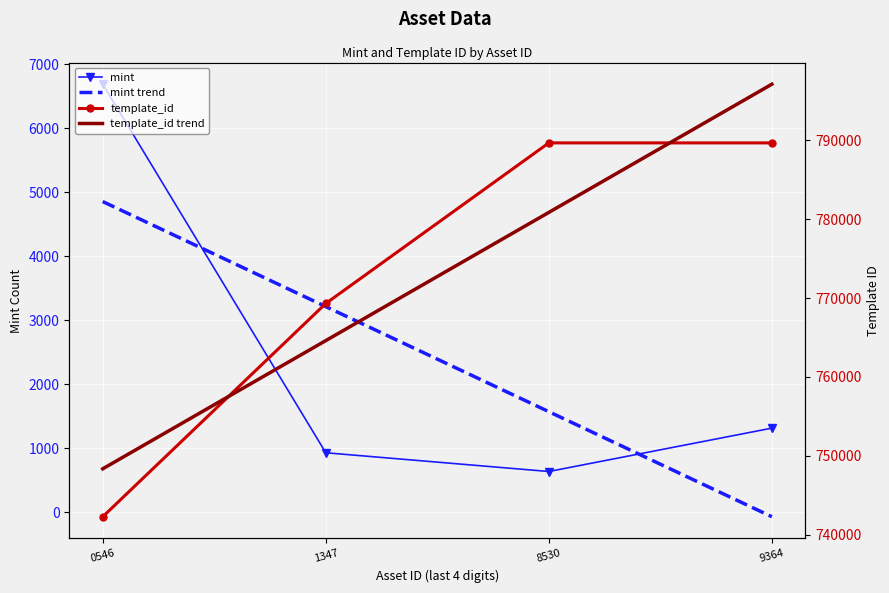

What is the difference between the highest and lowest values at 9364?

797142.5